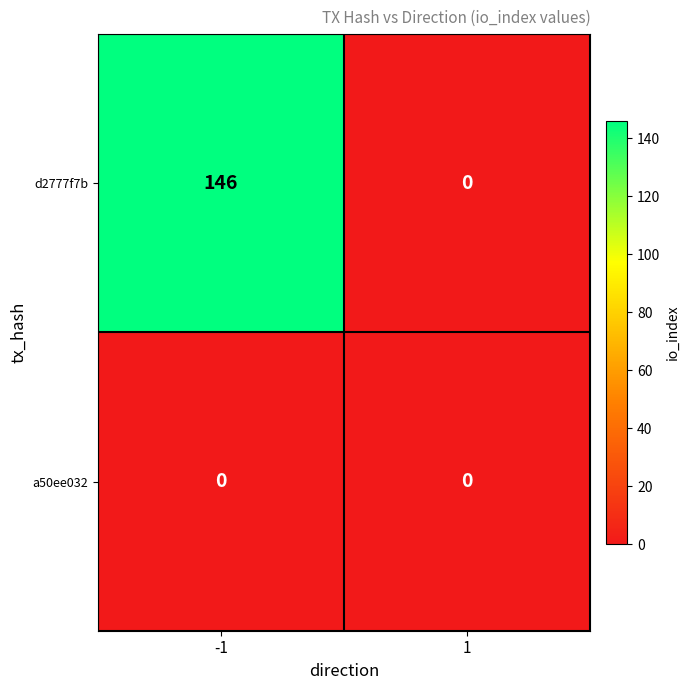

Which series has the largest range (max minus min)?

d2777f7b